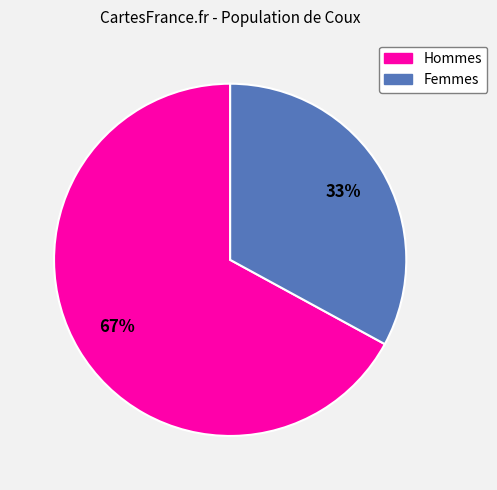

What percentage is the Hommes slice, to the nearest percent?

67%